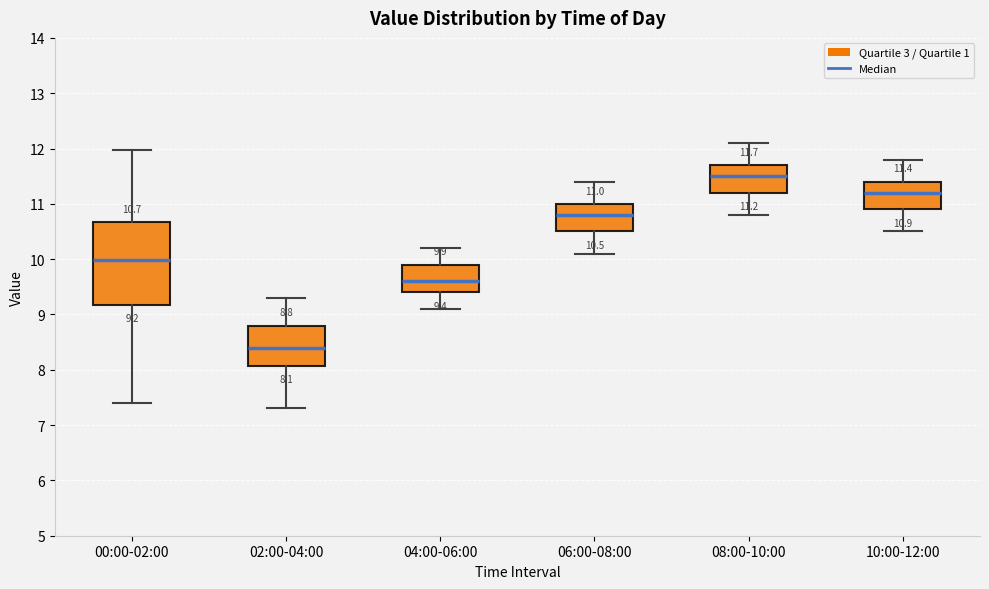

Comparing the boxes themselves (not the whiskers), which one is the tallest?

00:00-02:00